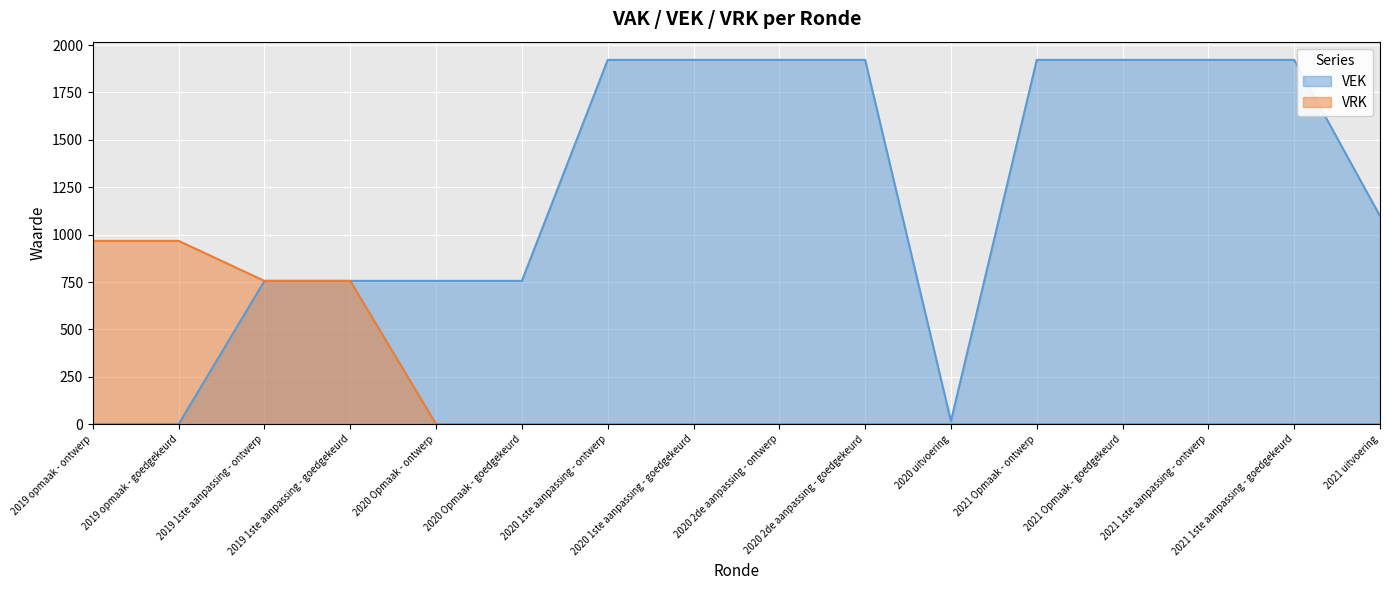

Where is VRK nearest to the value 483?

2019 1ste aanpassing - ontwerp